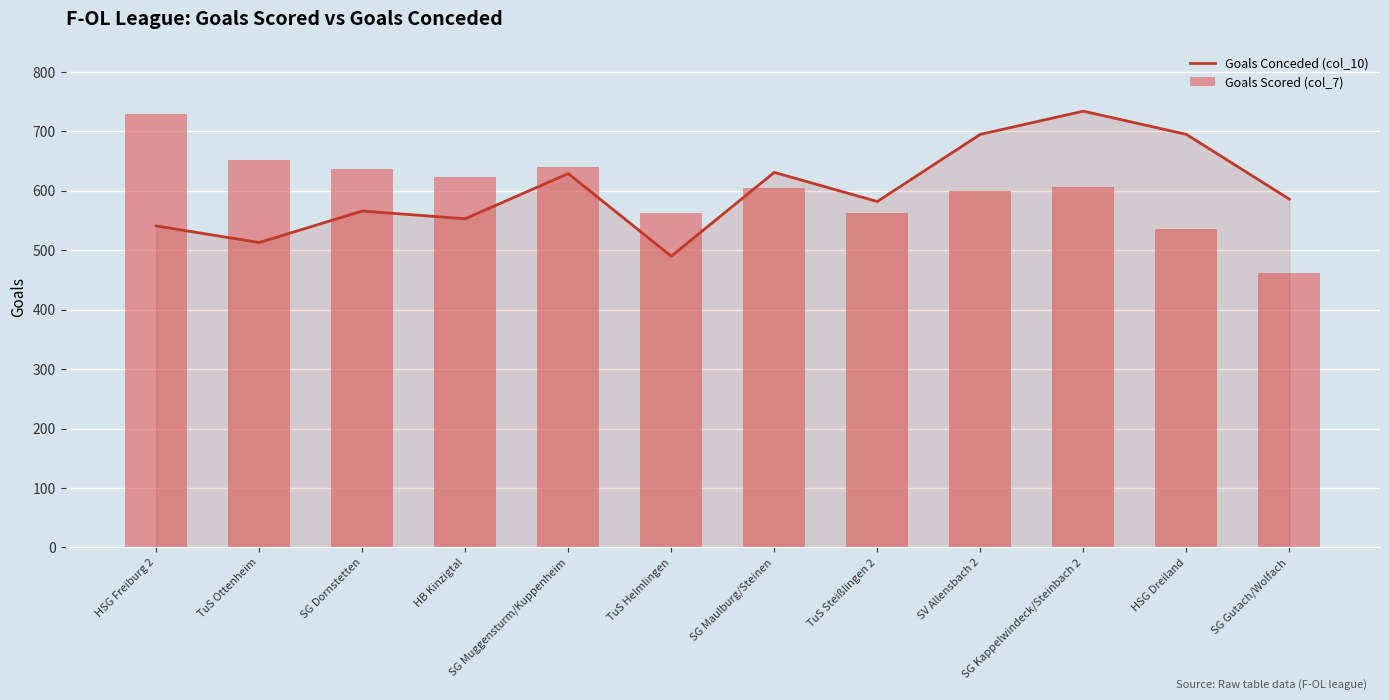

At which label is Goals Conceded (col_10) closest to 612?

SG Muggensturm/Kuppenheim